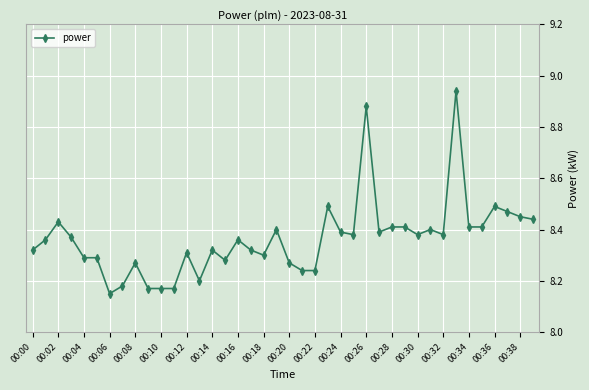

What is the difference between the maximum and minimum values?

0.8